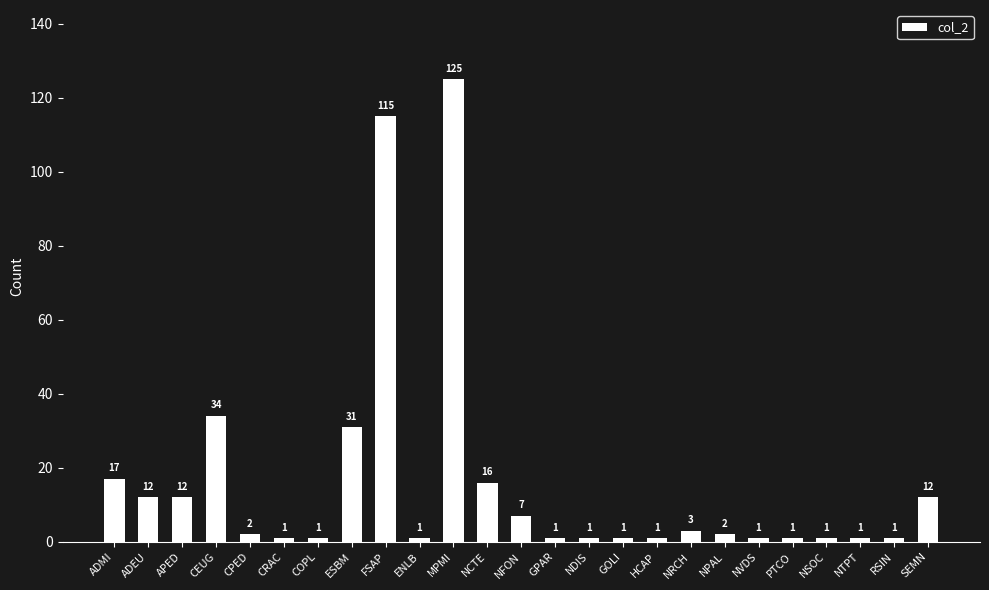

What is the label of the 7th bar from the left?

COPL